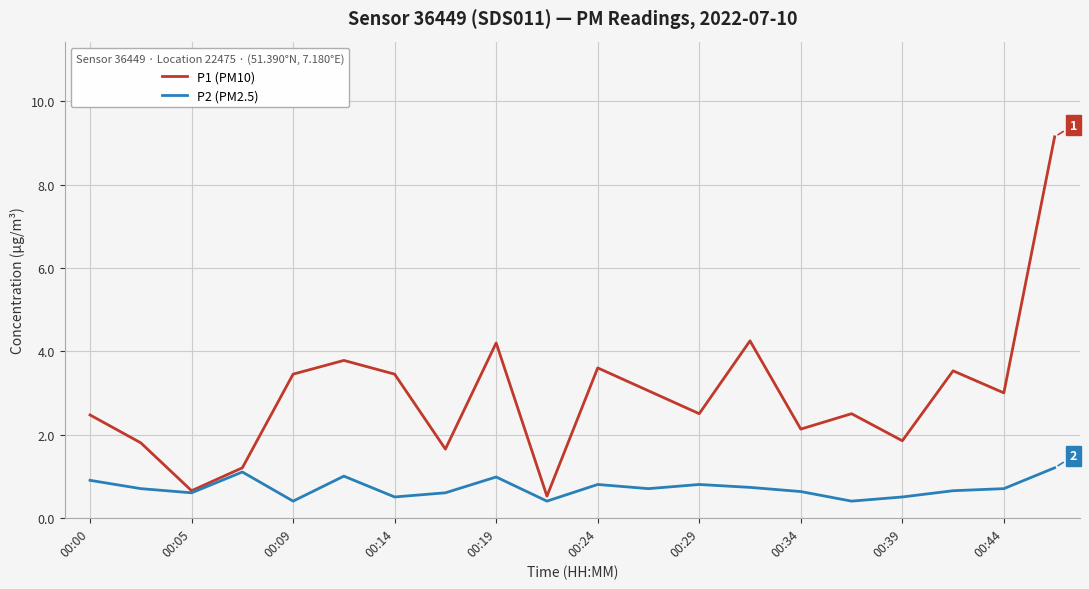

What is the average value of the P2 (PM2.5) series?

0.7